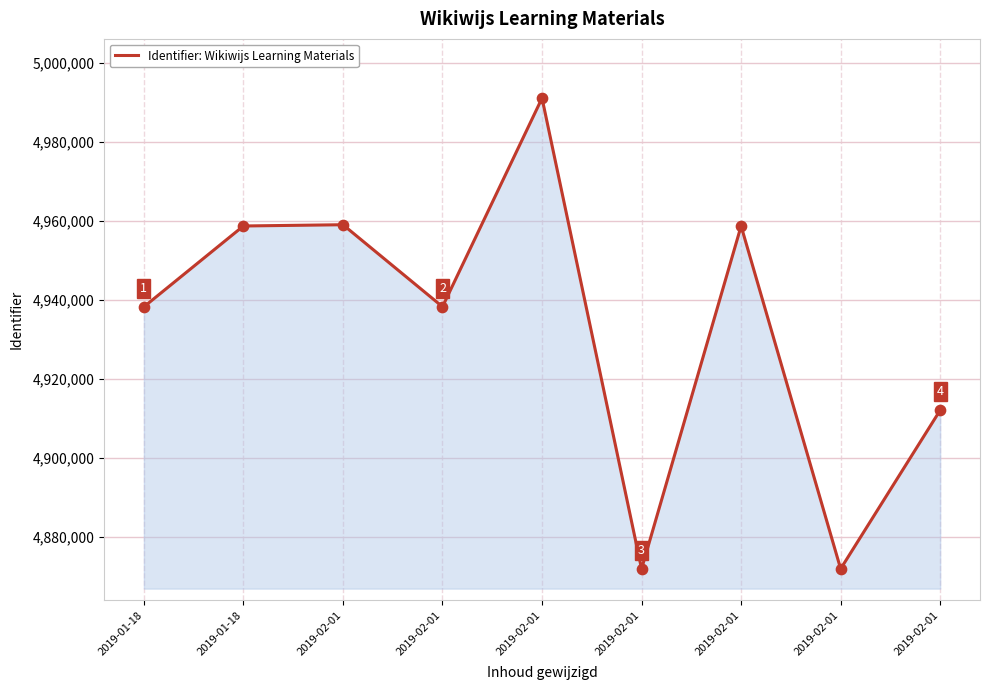

Is this an area chart (filled region under the line)?

Yes